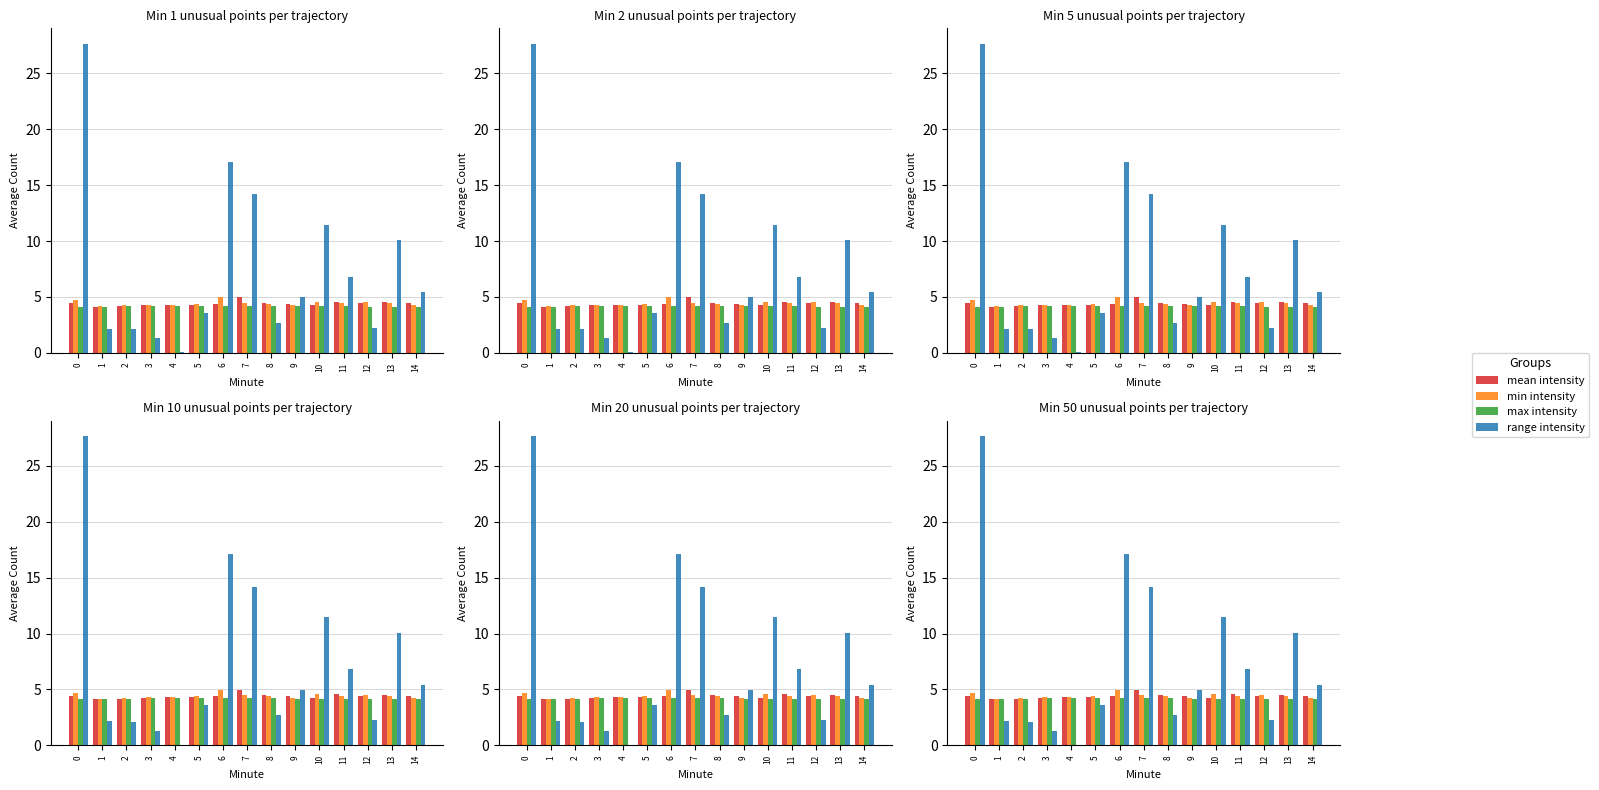

Reading left to right, transcribe all the data shown in this chart.

mean intensity: 4.5	4.1	4.2	4.2	4.3	4.3	4.4	5.0	4.5	4.4	4.2	4.6	4.4	4.5	4.4
min intensity: 4.7	4.2	4.2	4.3	4.3	4.4	5.0	4.5	4.4	4.2	4.6	4.4	4.5	4.4	4.3
max intensity: 4.1	4.1	4.2	4.2	4.2	4.2	4.2	4.2	4.2	4.2	4.2	4.2	4.1	4.1	4.1
range intensity: 27.6	2.2	2.1	1.3	0.0	3.6	17.1	14.2	2.7	5.0	11.4	6.8	2.3	10.1	5.4